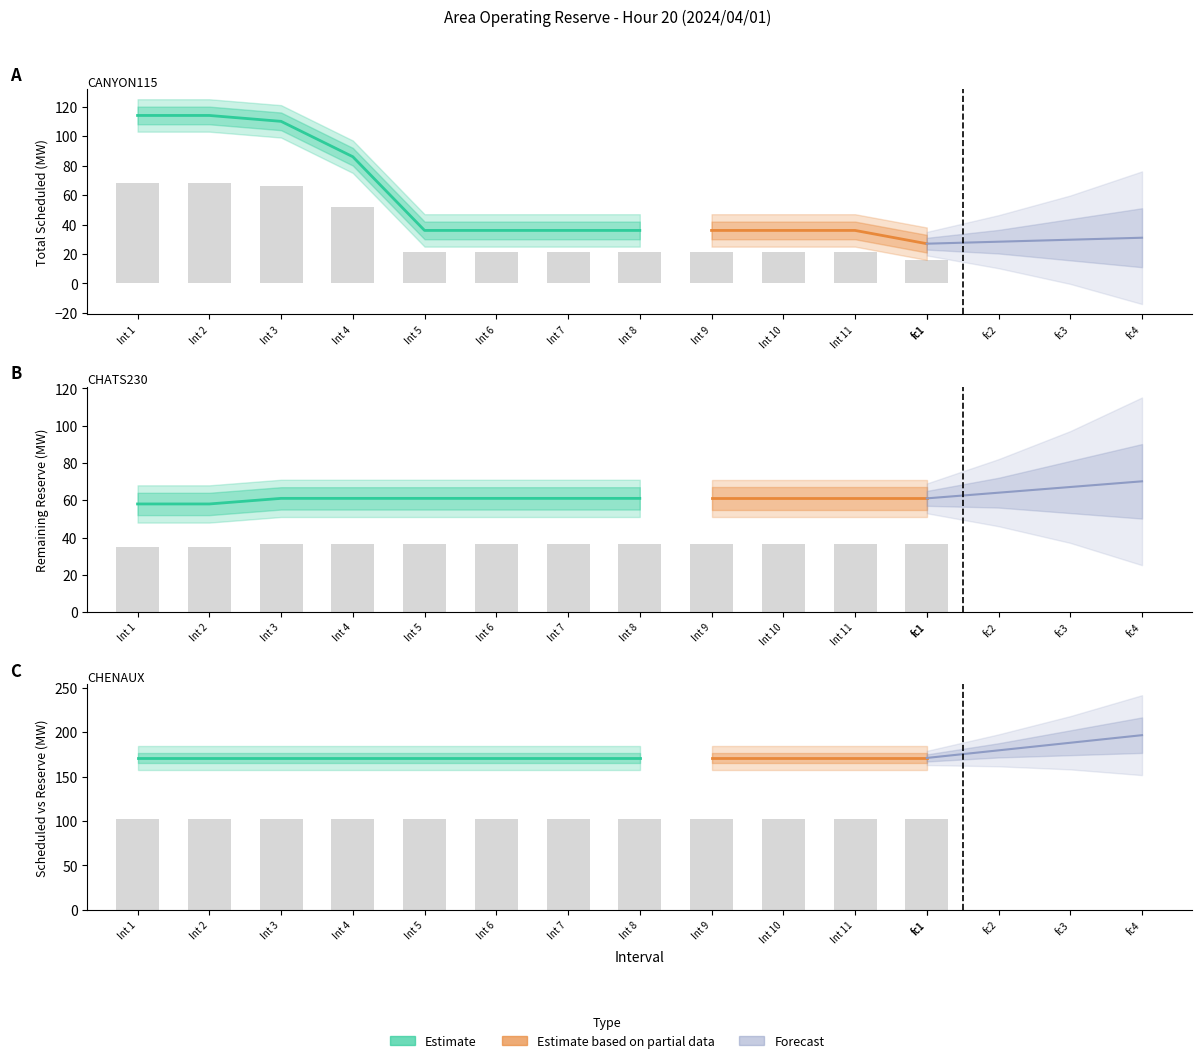

The Total Scheduled(MW) series shows 103.0 at Int 2. True or false?

False